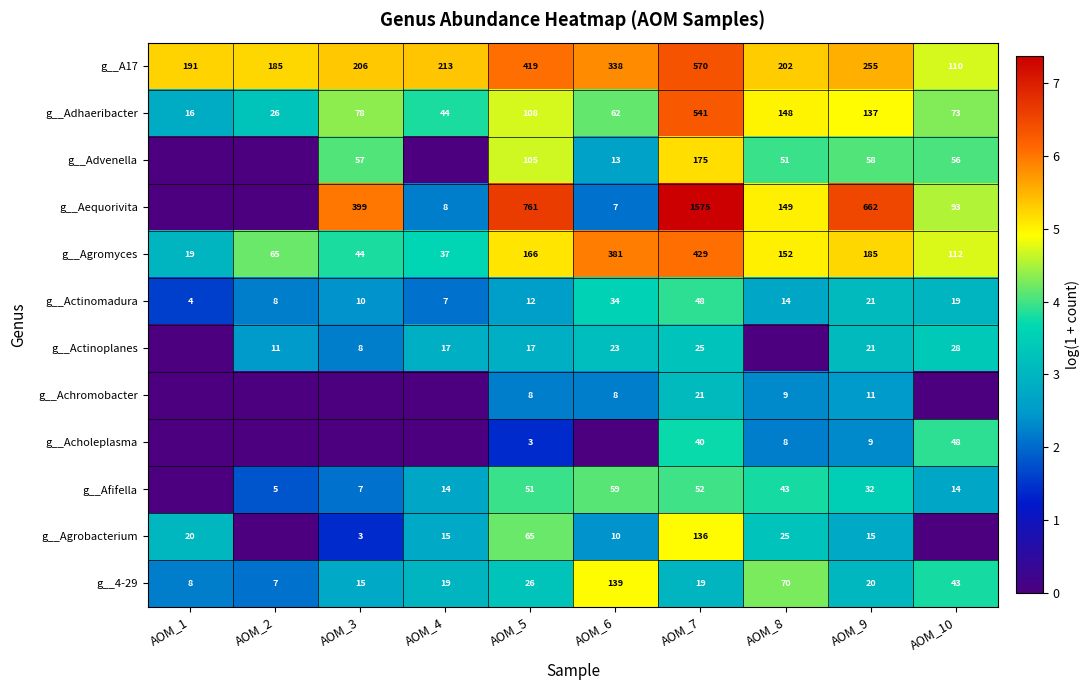

Which category has the lowest value across all series?

AOM_1